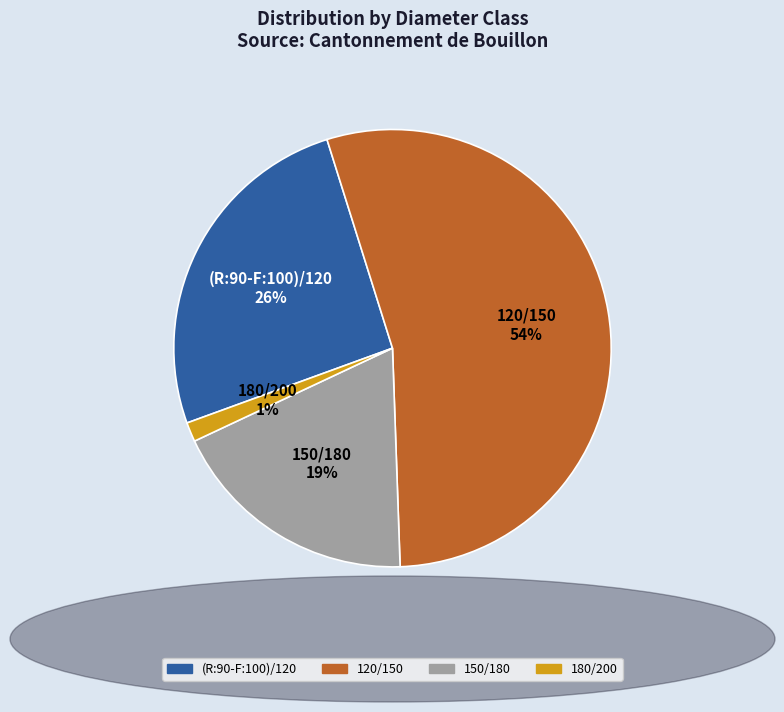

Approximately how many times larger is the value at (R:90-F:100)/120 compared to 150/180?

1.4